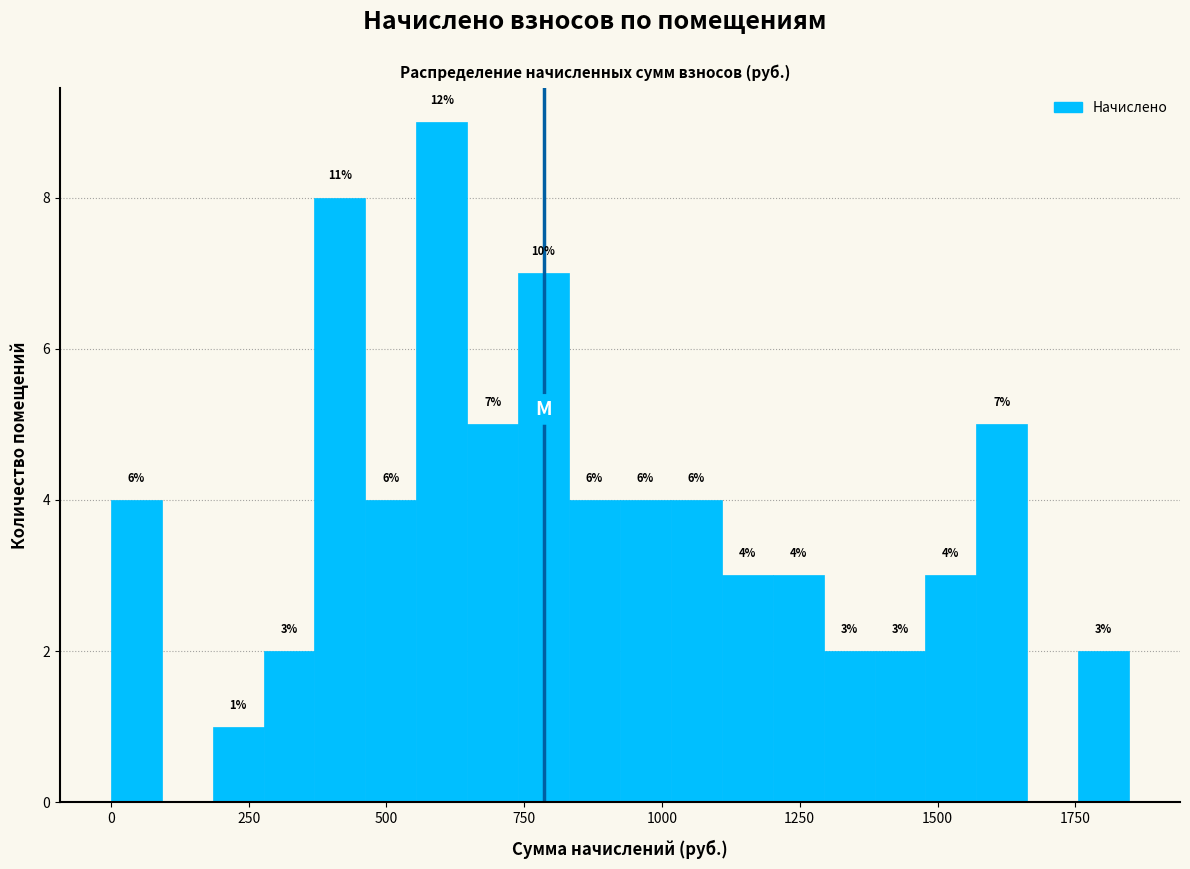

Around what value on the x-axis is the tallest bar? Give the approximate position of its centre, as read against the axis.

600